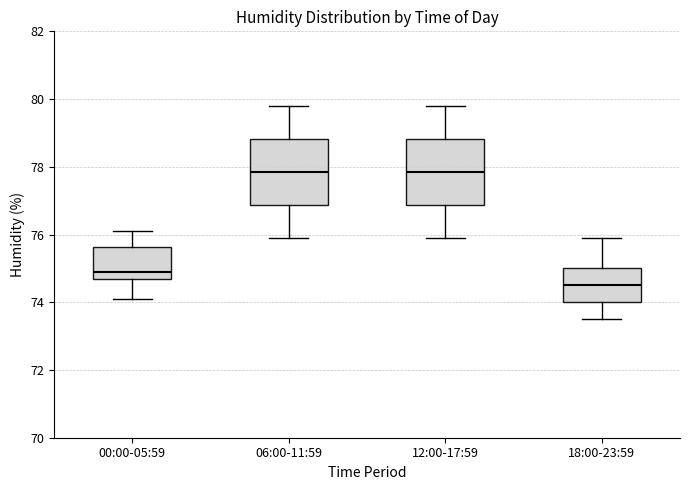

Reading left to right, read every box against the y-axis: the position of its median line, the range the box covers, and the ends of its whiskers. The values are not printed on the chart, so give them approximately, as read against the axis.

00:00-05:59: median 75.0, box 74.8 to 75.6, whiskers 74.2 to 76.2
06:00-11:59: median 77.8, box 76.8 to 78.8, whiskers 76.0 to 79.8
12:00-17:59: median 77.8, box 76.8 to 78.8, whiskers 76.0 to 79.8
18:00-23:59: median 74.6, box 74.0 to 75.0, whiskers 73.6 to 76.0